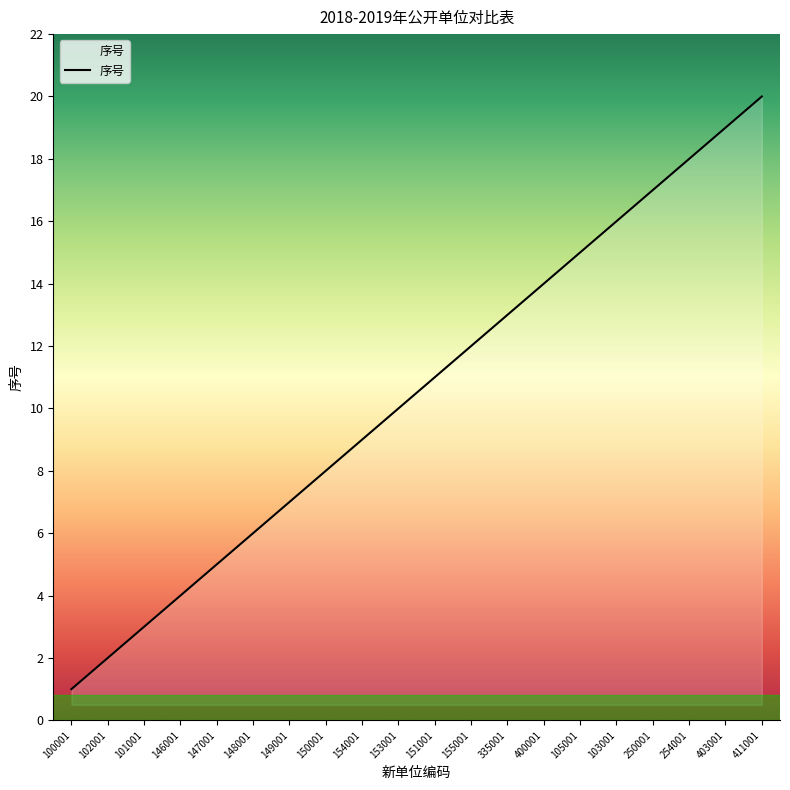

True or false: the data shows 25 at 105001.

False